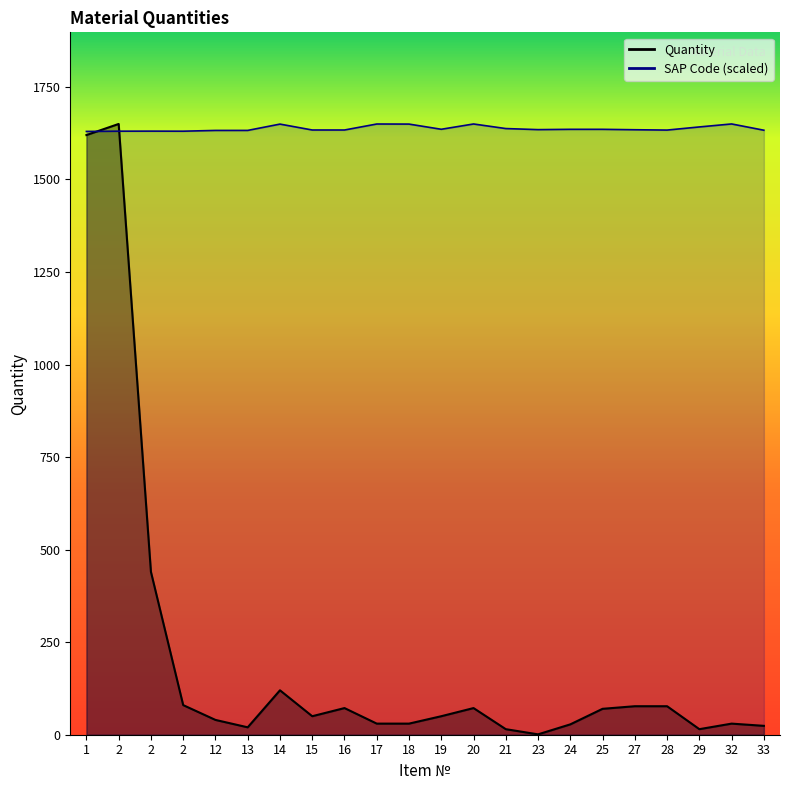

True or false: Quantity has more than 0 points higher than both neighbors.

True